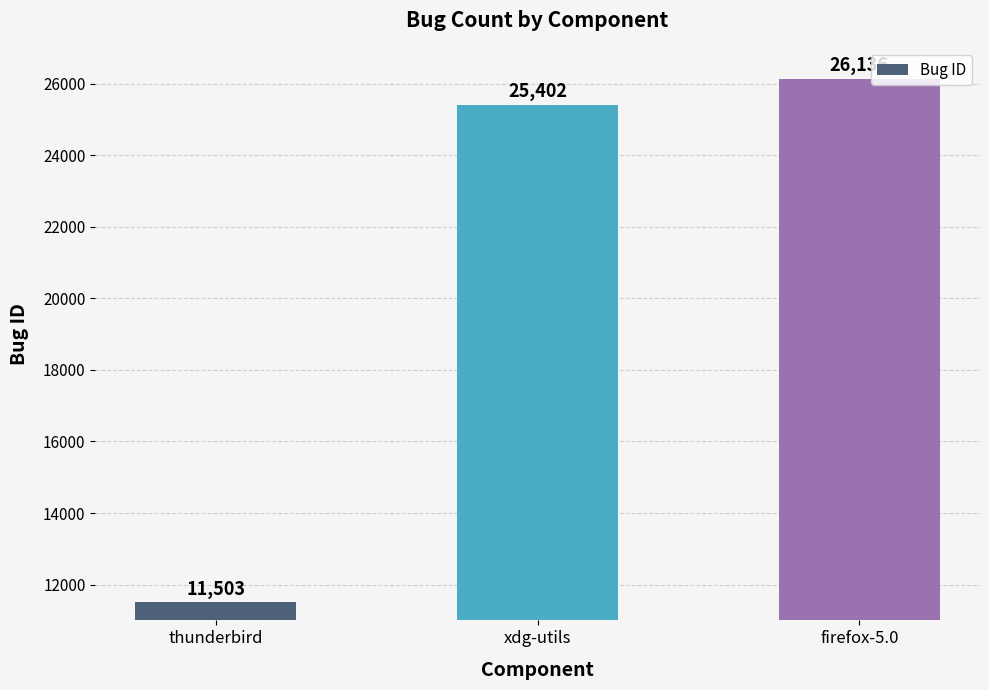

What position from the right is thunderbird?

3